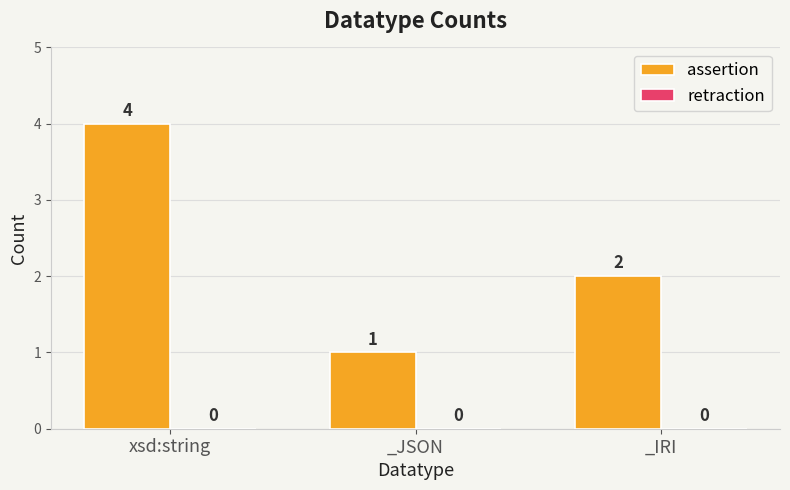

True or false: the data shows 4 at xsd:string.

True